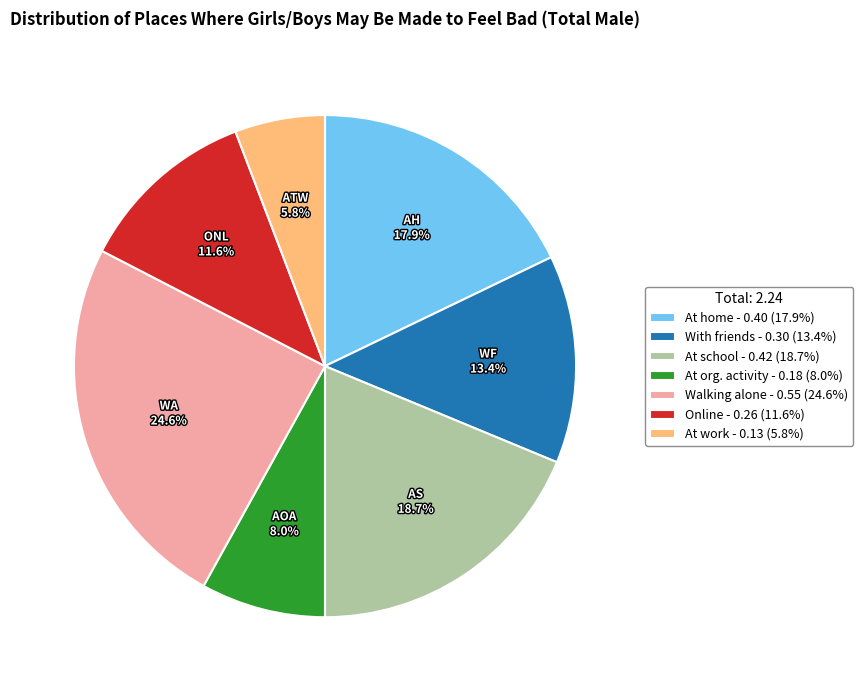

Is the sum of Online - 0.26 (11.6%) and At school - 0.42 (18.7%) greater than half?

No